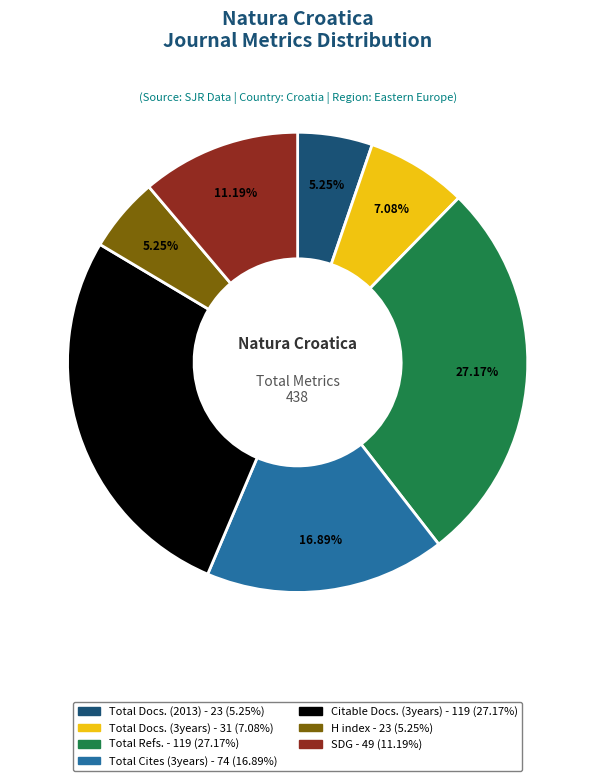

Is there a majority slice in this chart?

No